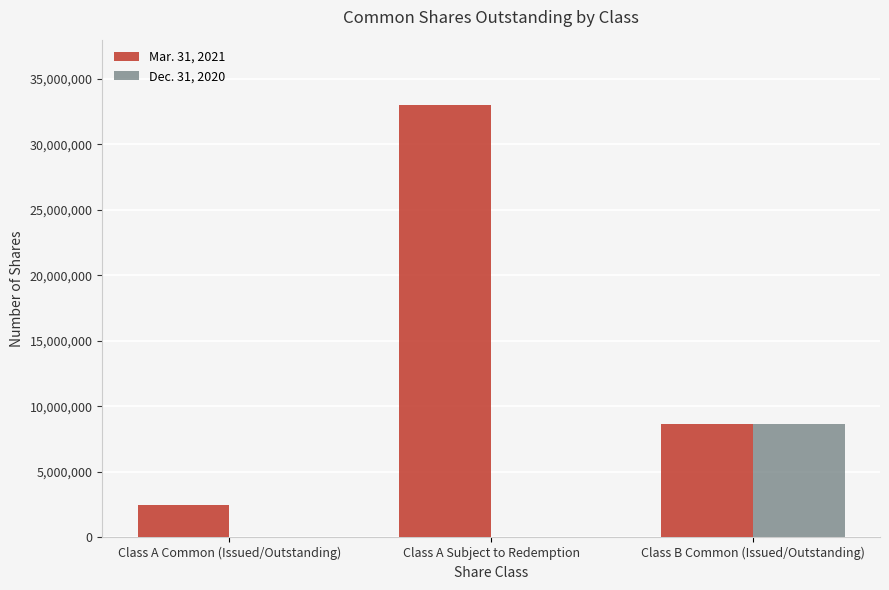

Reading left to right, what are all the values shown in this chart?

Mar. 31, 2021: 2508091	33039409	8625000
Dec. 31, 2020: 0	0	8625000